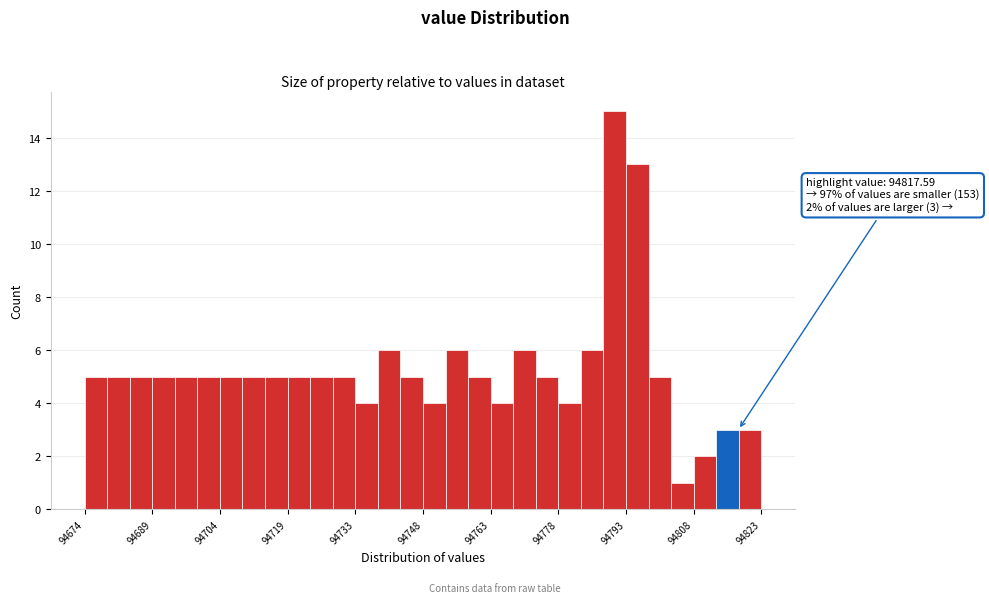

Around what value on the x-axis is the tallest bar? Give the approximate position of its centre, as read against the axis.

94790